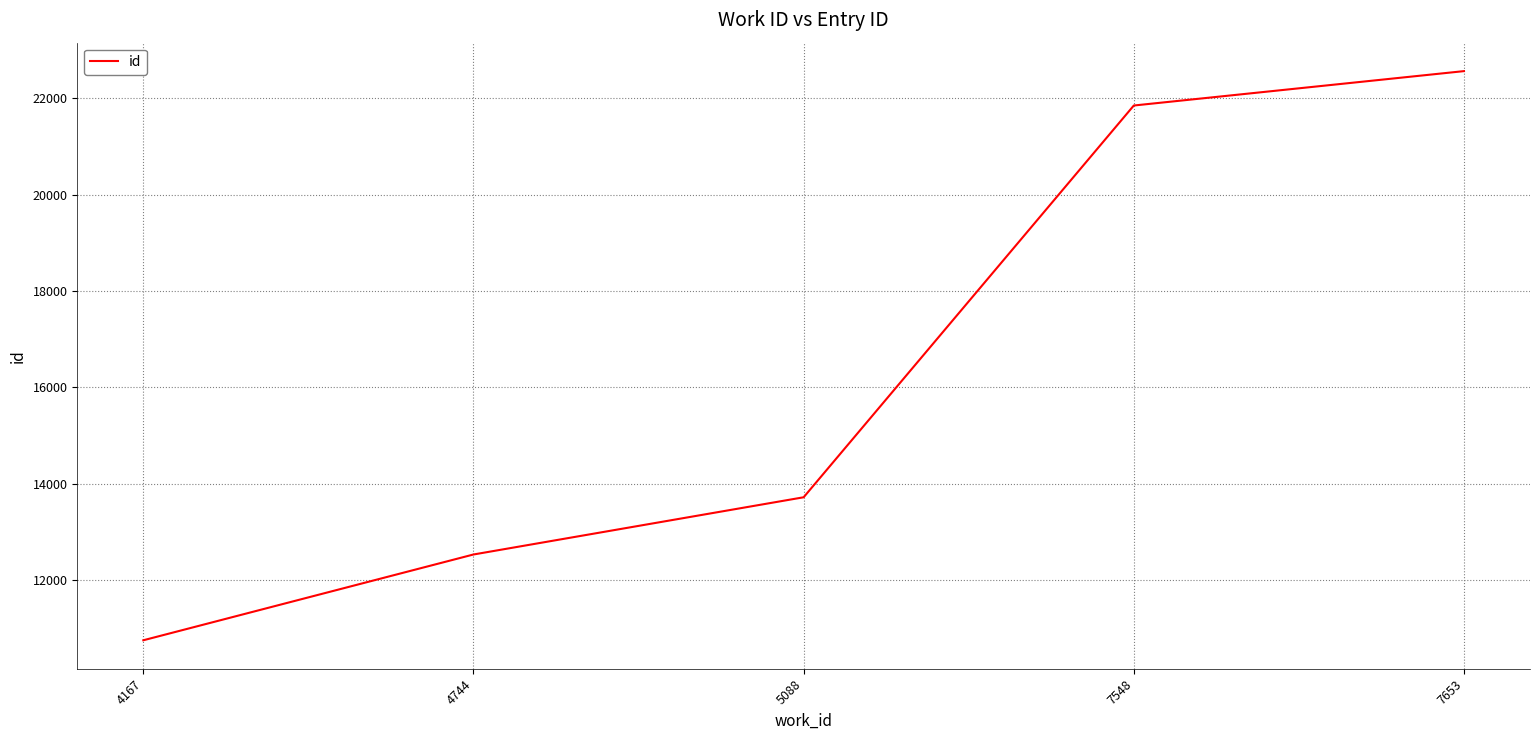

What is the change in value from 4744 to 7653?

+10036